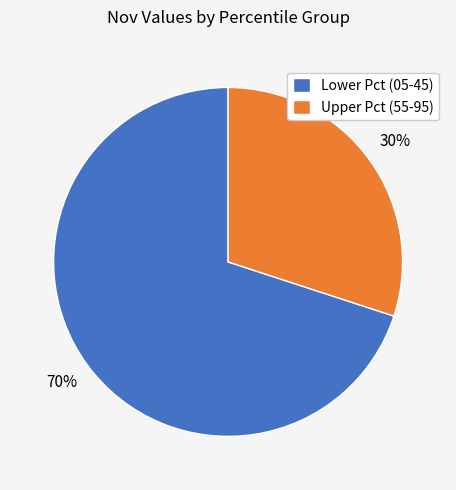

Combined, do Lower Pct (05-45) and Upper Pct (55-95) account for over 50%?

Yes